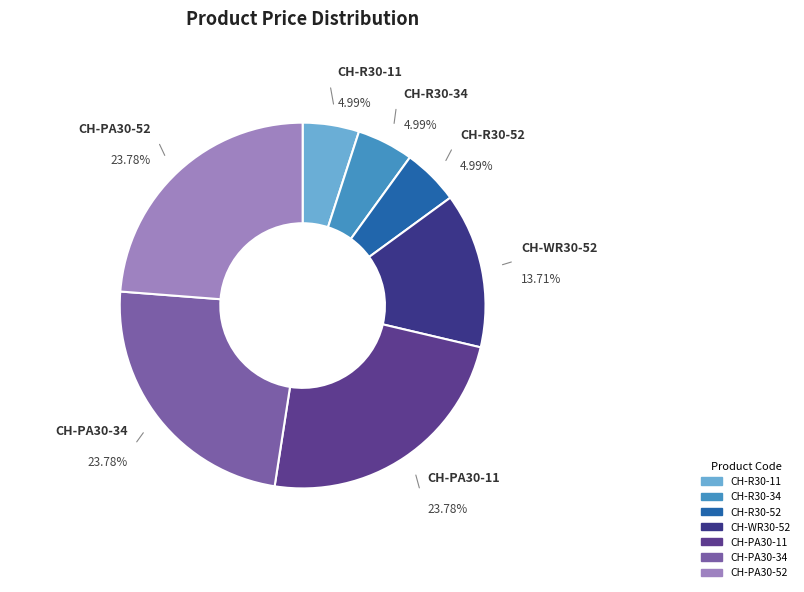

Is there any slice that represents more than half of the pie?

No